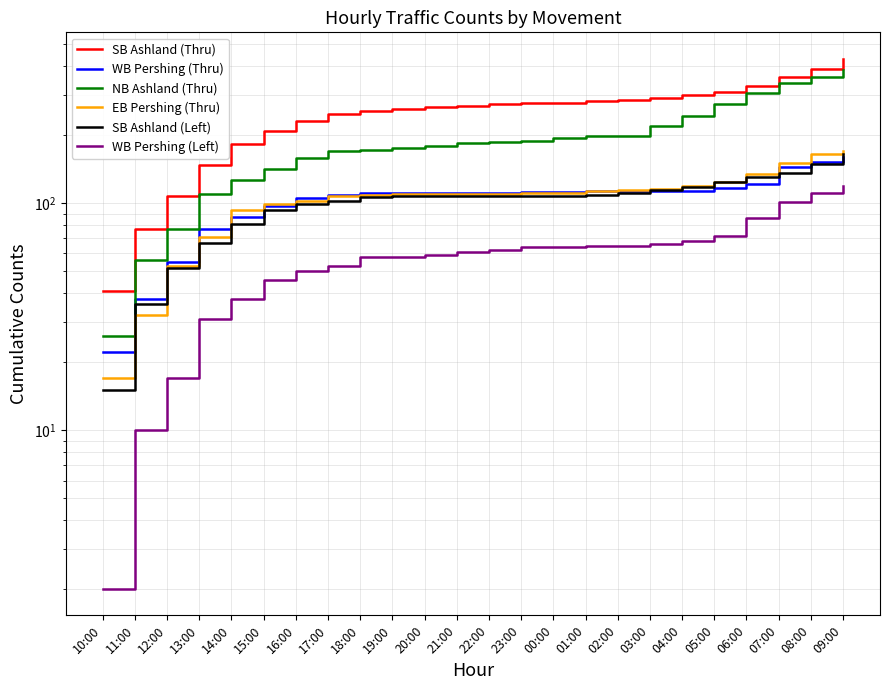

At how many categories does at least one series exceed 168?

20